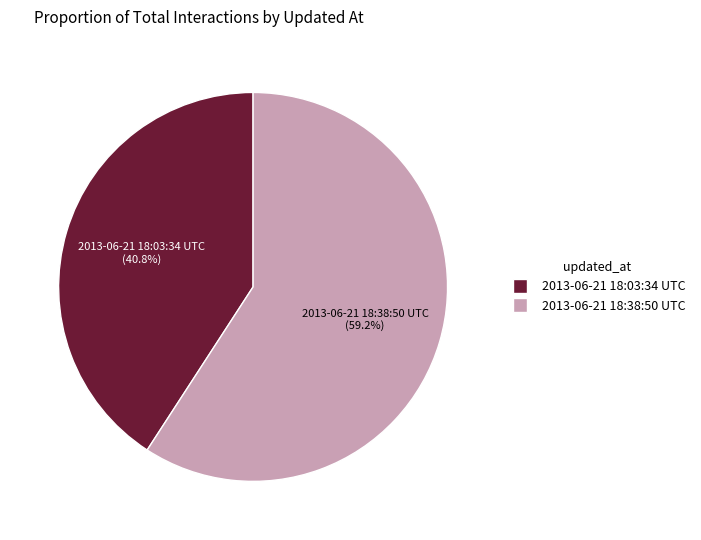

The 2013-06-21 18:03:34 UTC slice represents 33% of the pie. True or false?

False